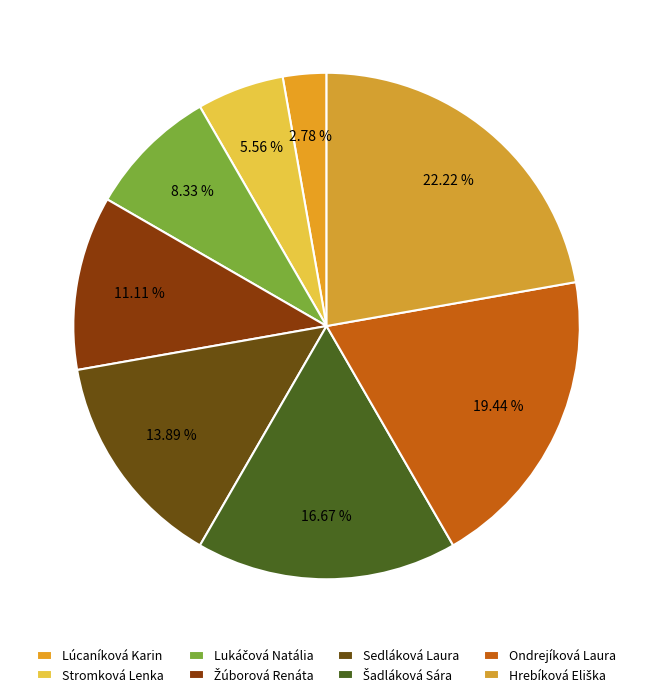

What is the change in value from Žúborová Renáta to Sedláková Laura?

+1